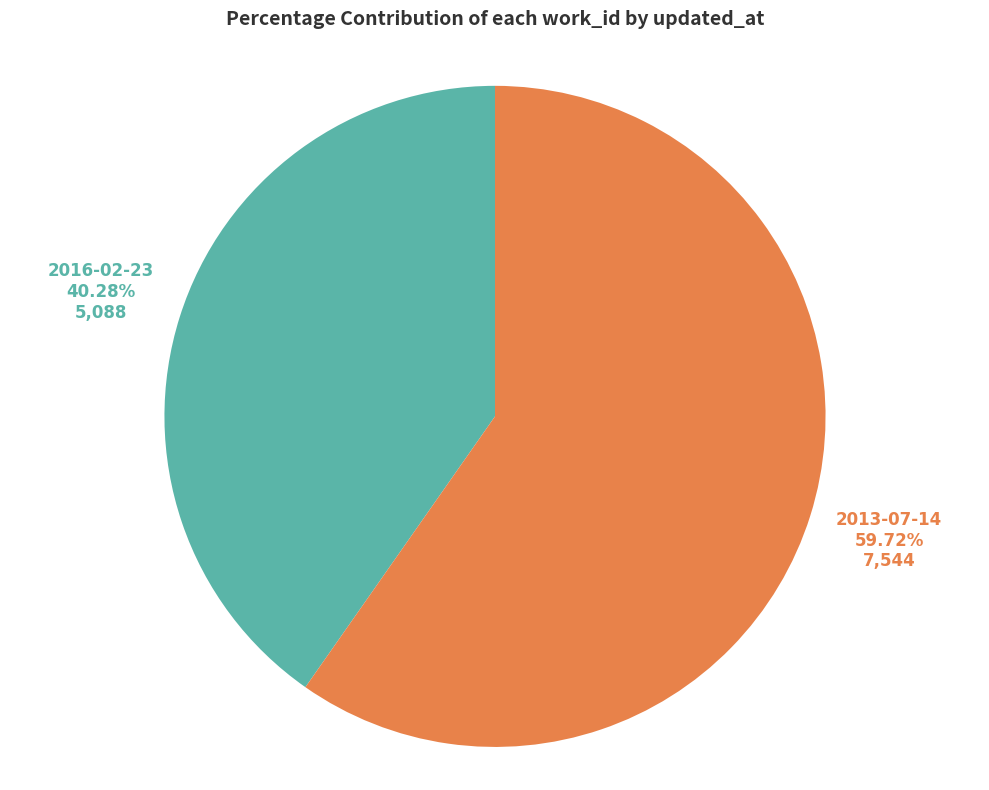

Is it true that 2013-07-14 is 60% of the pie?

True